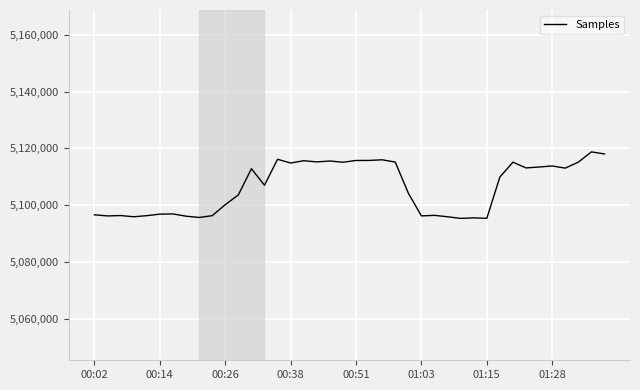

What is the greatest value displayed?

5118789